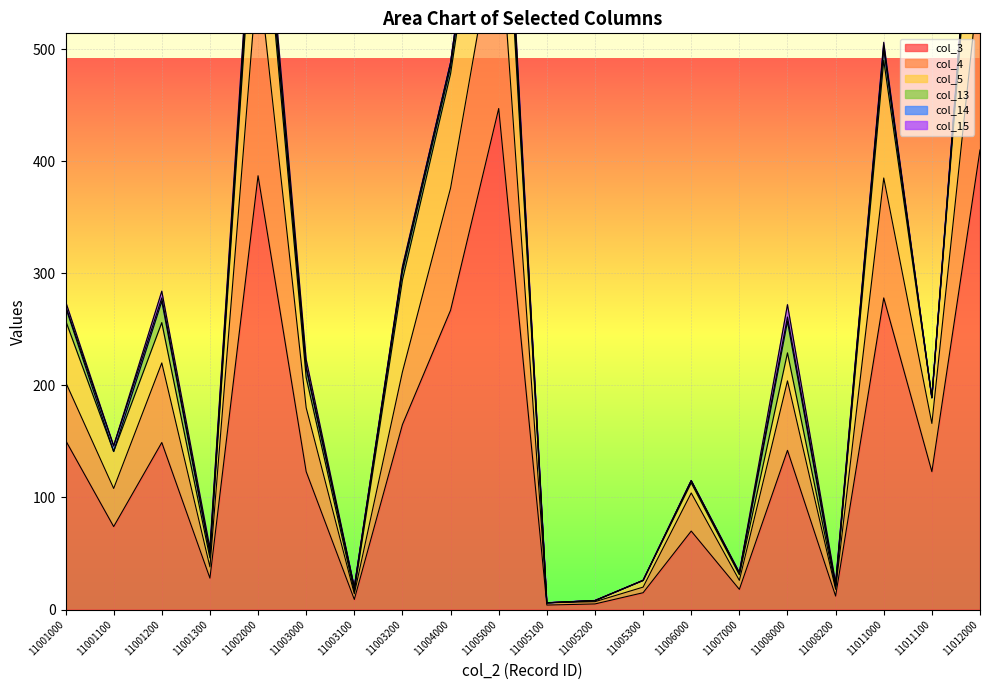

At how many categories does at least one series exceed 378?

3